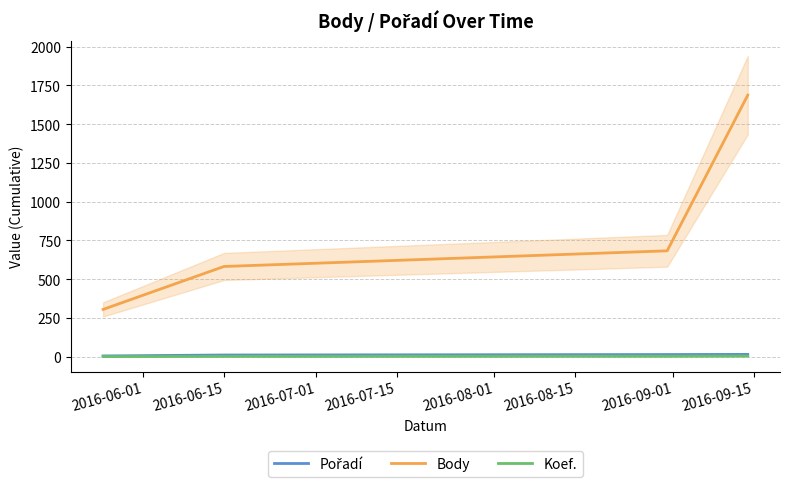

True or false: Koef. and Body cross at least once.

False